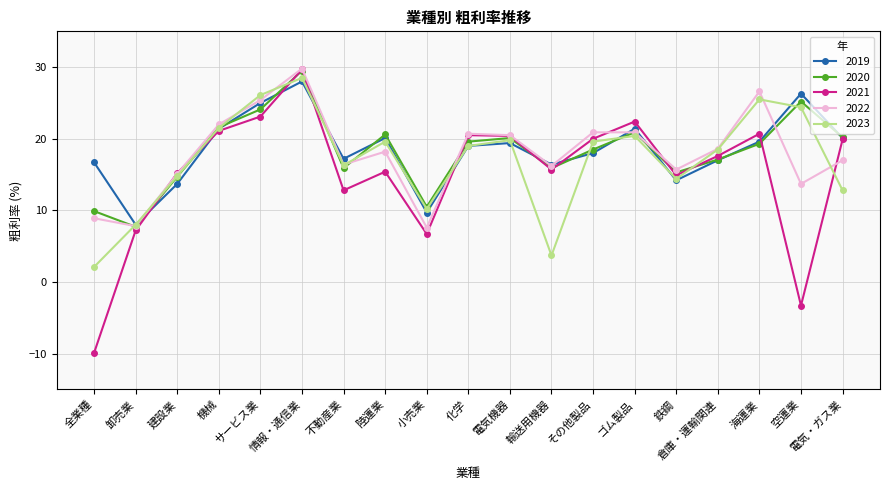

True or false: 2021 has more than 2 points higher than both neighbors.

True